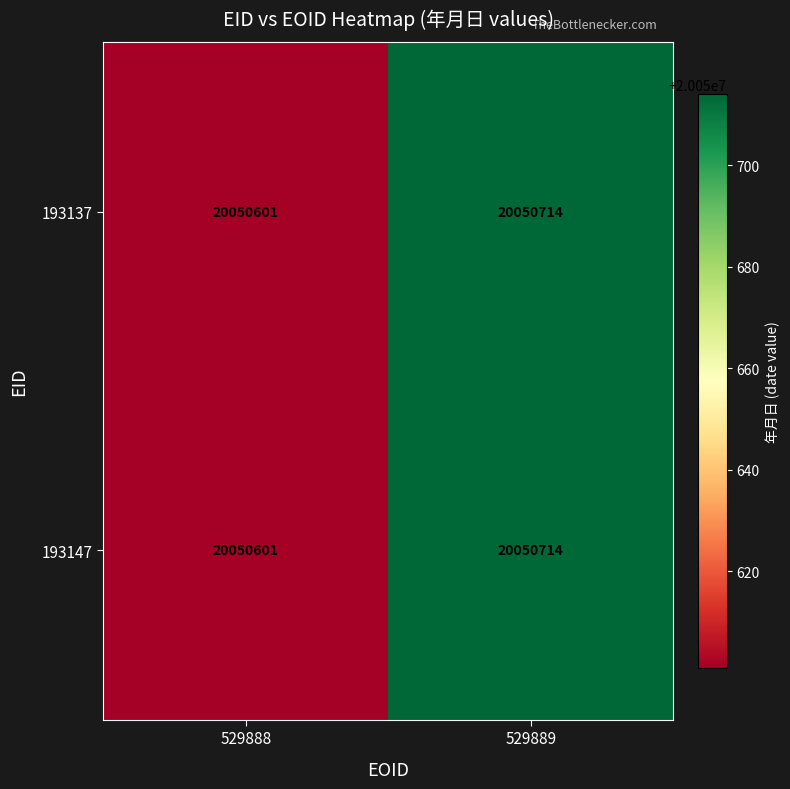

Rank the categories by 193137 value from highest to lowest.

529889, 529888